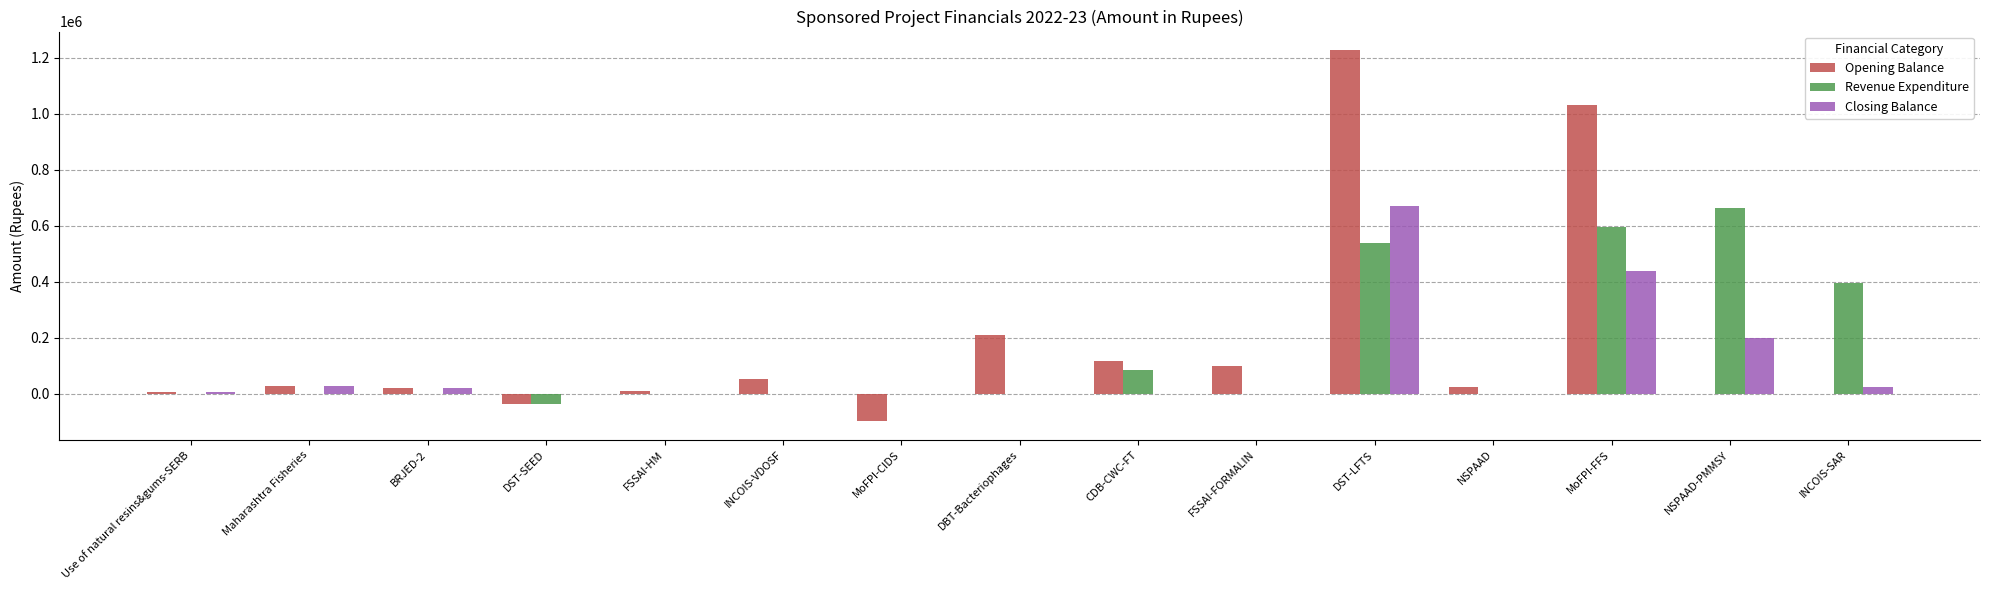

The Opening Balance series shows 54873 at INCOIS-VDOSF. True or false?

True